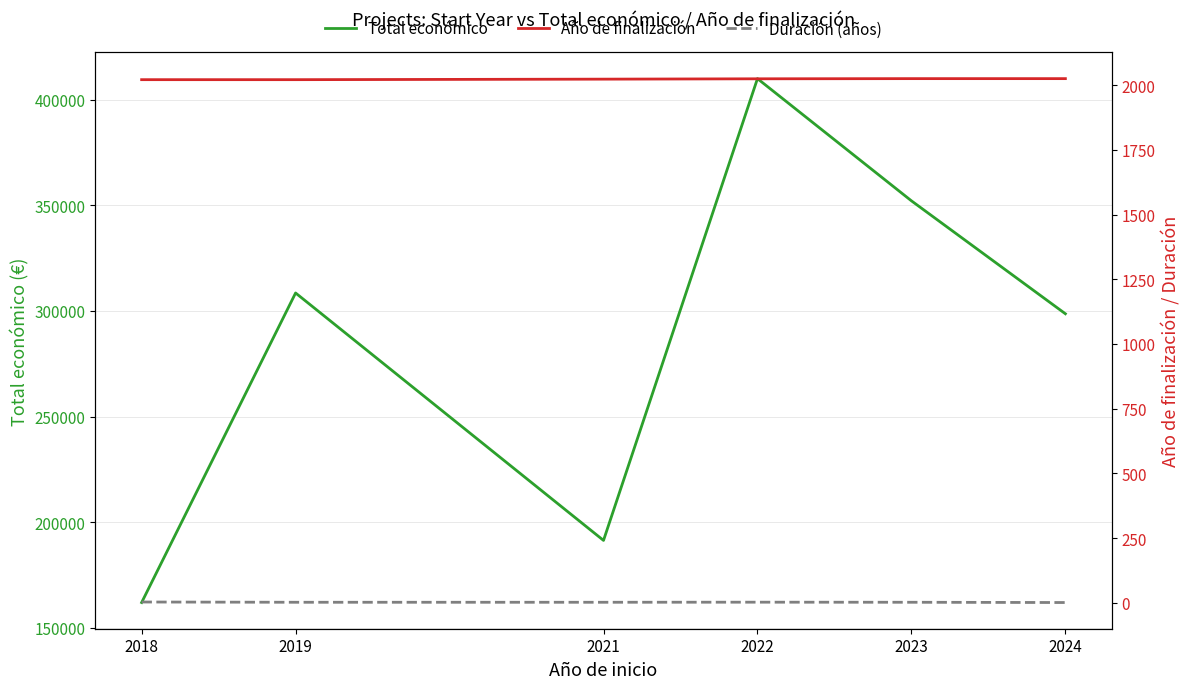

What is the sum of all Año de finalización values?

12139.3